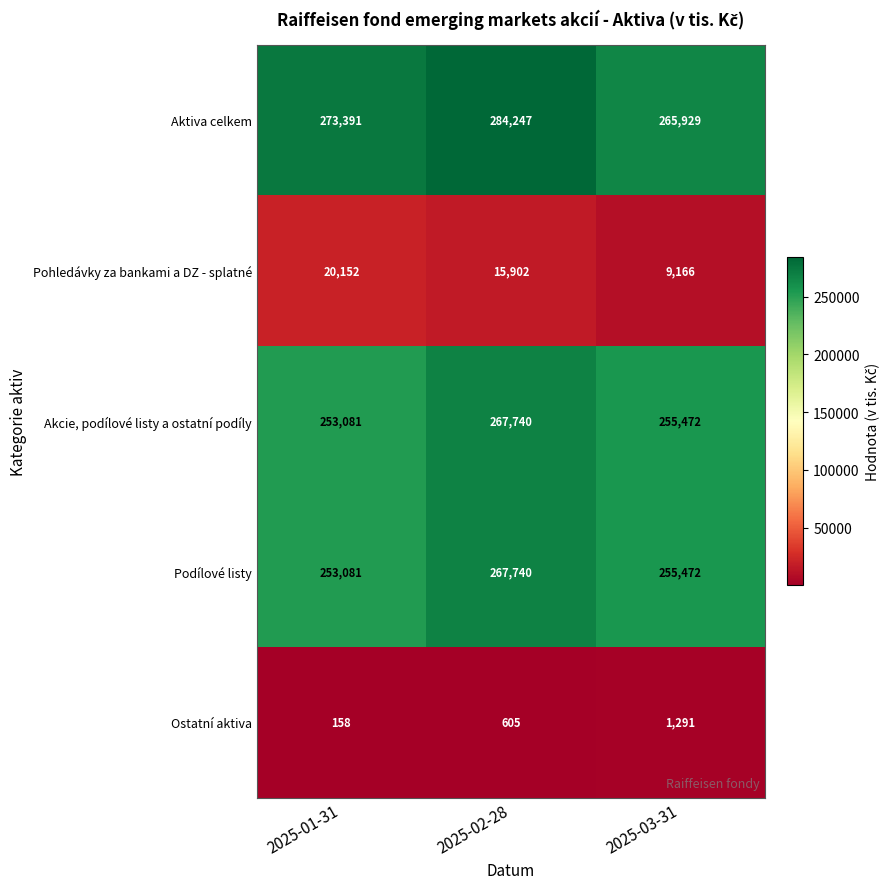

What is the average value of the Akcie, podílové listy a ostatní podíly series?

258764